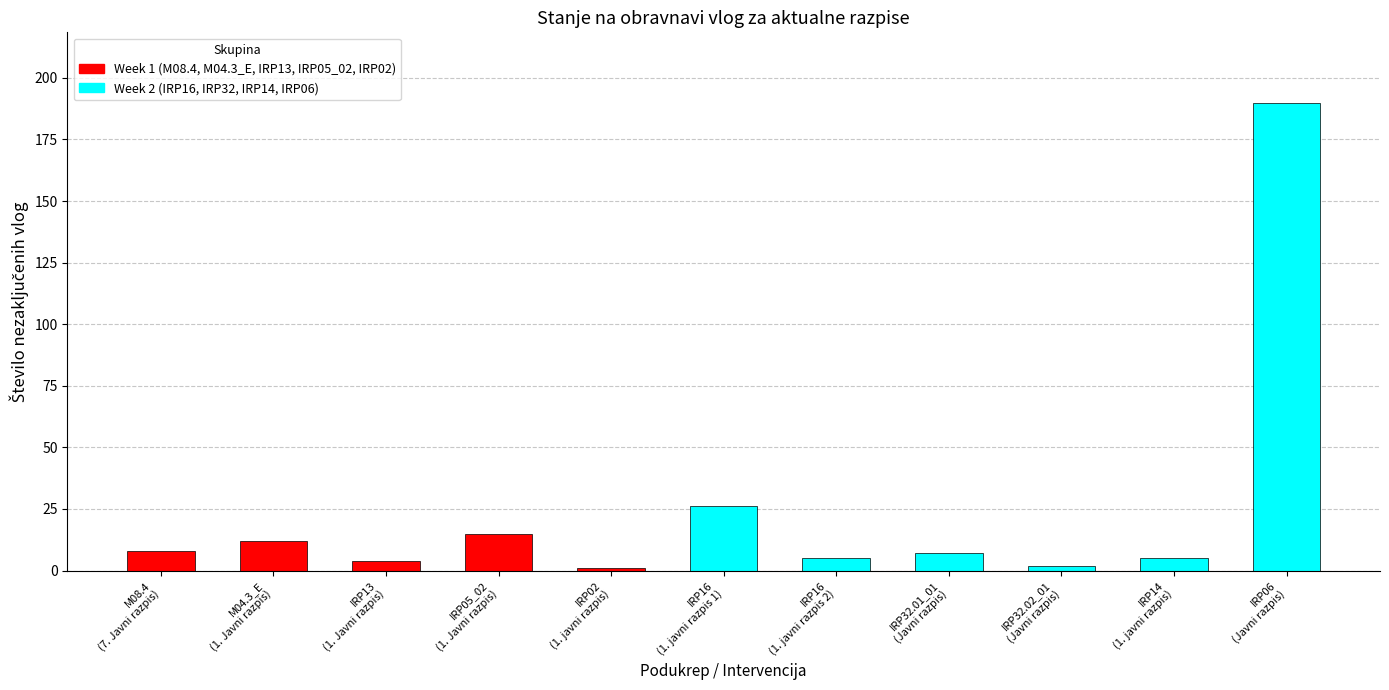

Rank the categories by value from highest to lowest.

IRP06
(Javni razpis), IRP16
(1. javni razpis 1), IRP05_02
(1. Javni razpis), M04.3_E
(1. Javni razpis), M08.4
(7. Javni razpis), IRP32.01_01
(Javni razpis), IRP16
(1. javni razpis 2), IRP14
(1. javni razpis), IRP13
(1. Javni razpis), IRP32.02_01
(Javni razpis), IRP02
(1. javni razpis)